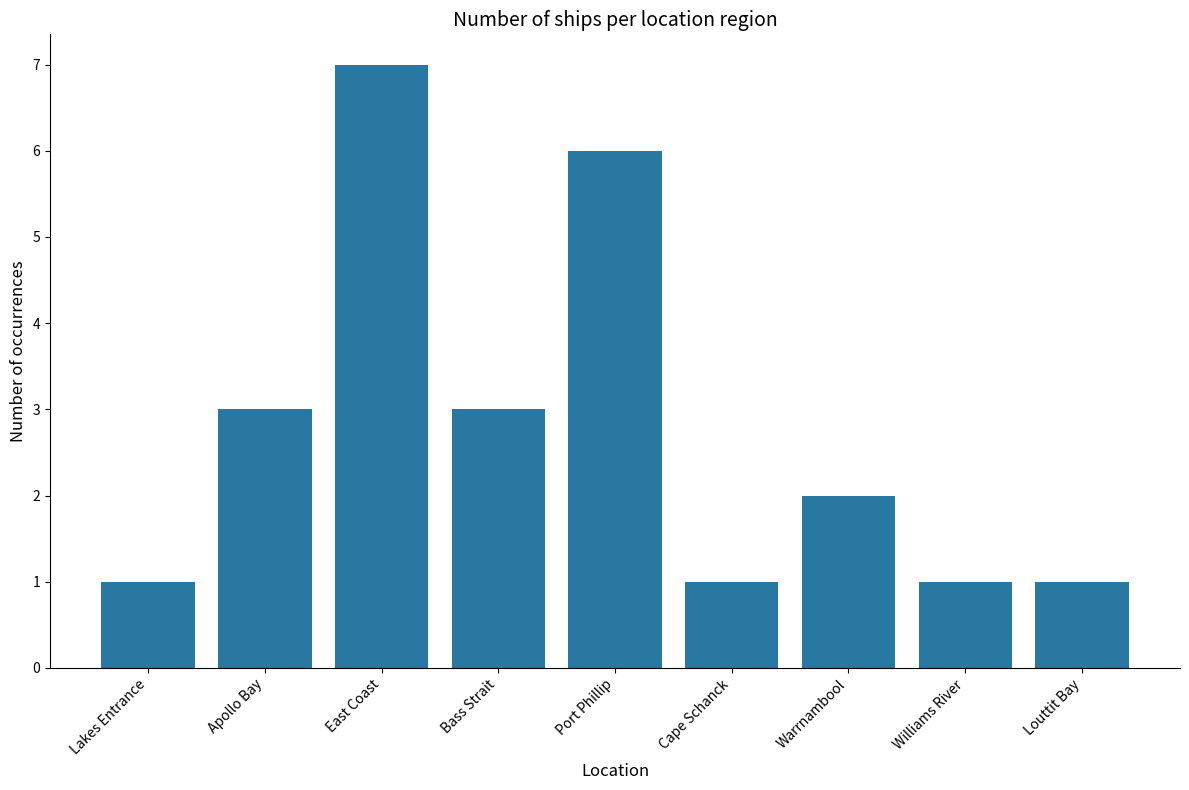

What is the ratio of the value at Bass Strait to the value at East Coast?

0.4